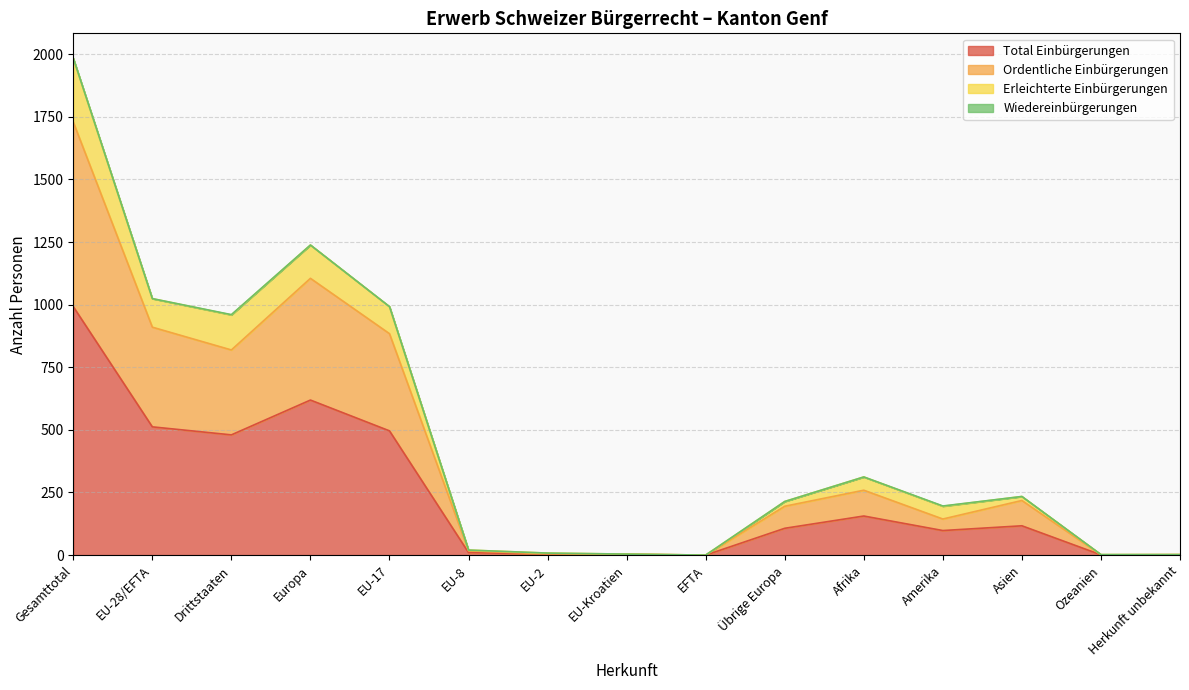

True or false: Erleichterte Einbürgerungen and Total Einbürgerungen cross at least once.

False